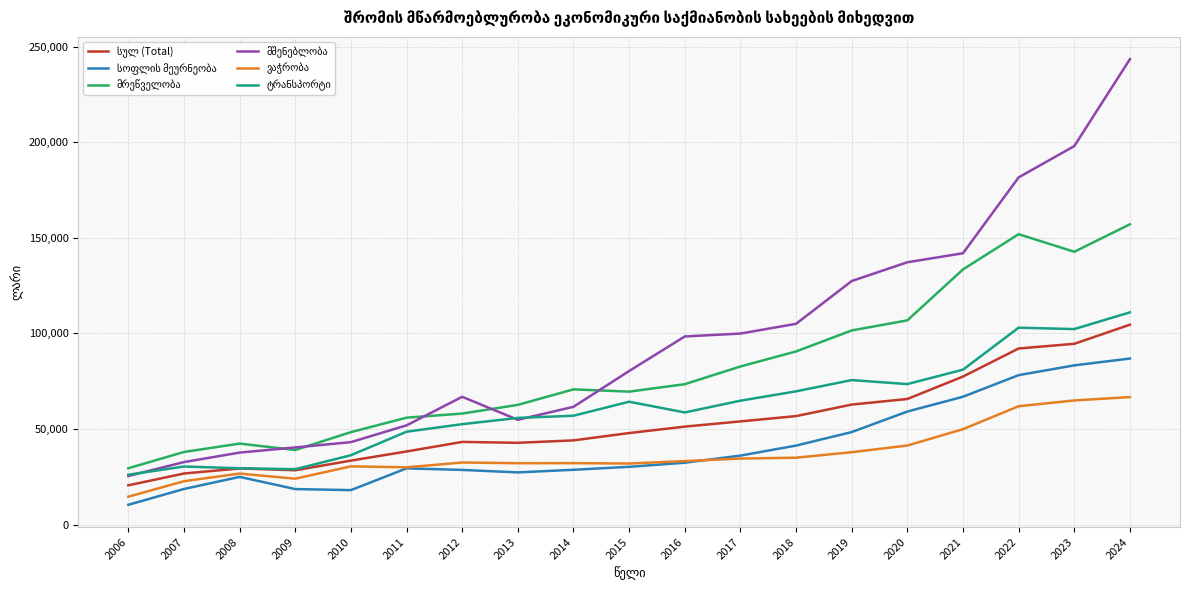

What is the difference between the highest and lowest values at 2016?

66035